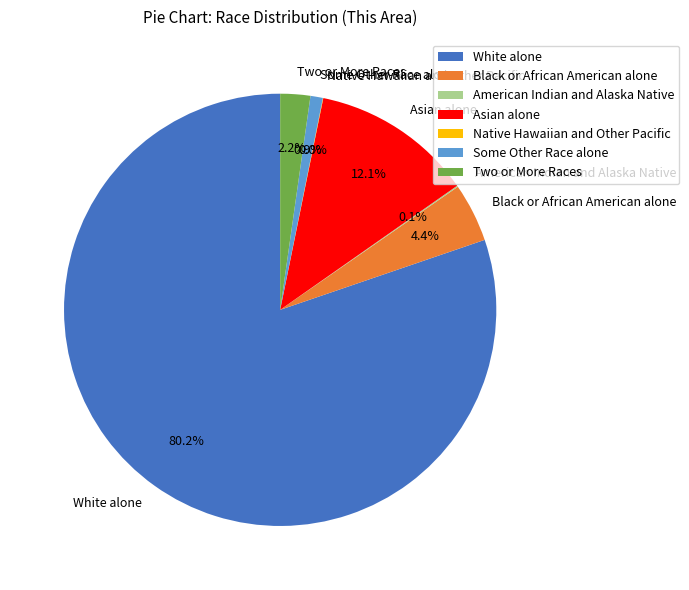

Does White alone account for over 50% of the chart?

Yes